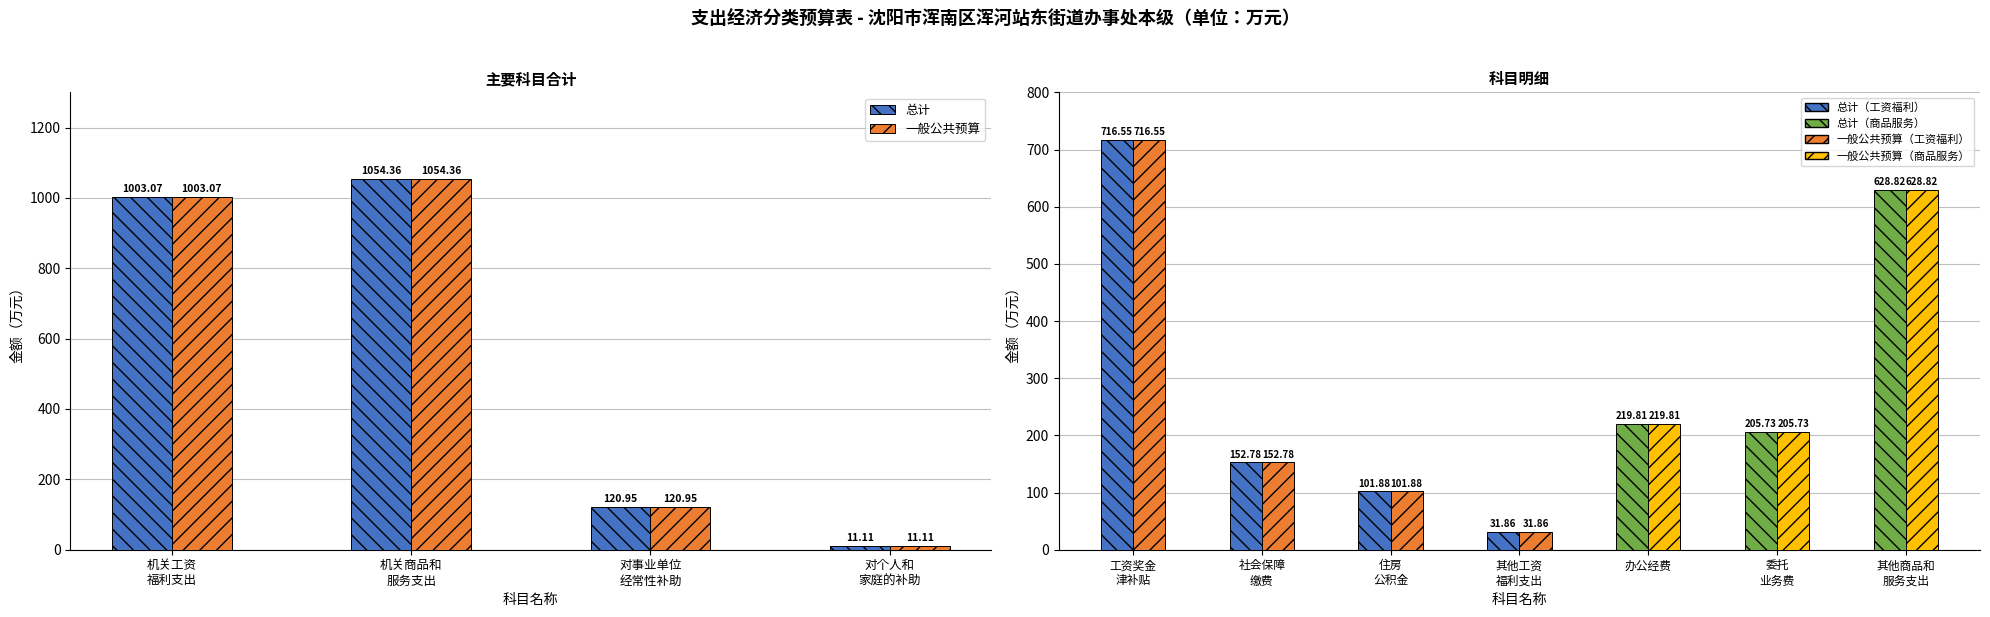

True or false: 总计 has a value of 15.4 at 对个人和
家庭的补助.

False